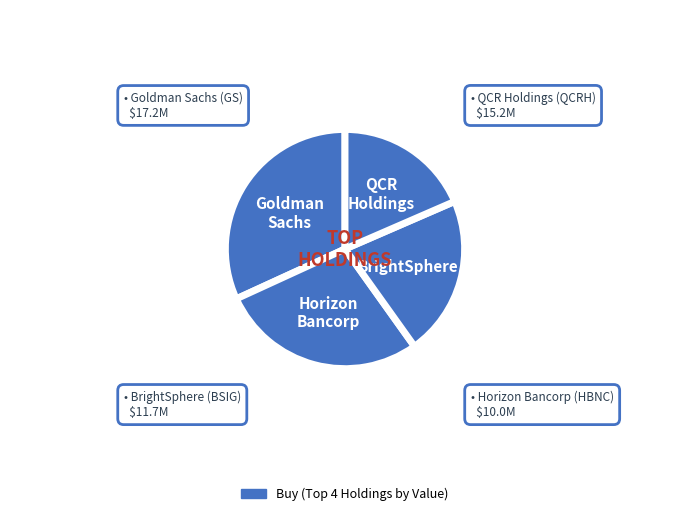

Rank the categories by value from lowest to highest.

Horizon Bancorp
HBNC, BrightSphere
BSIG, QCR Holdings
QCRH, Goldman Sachs
GS